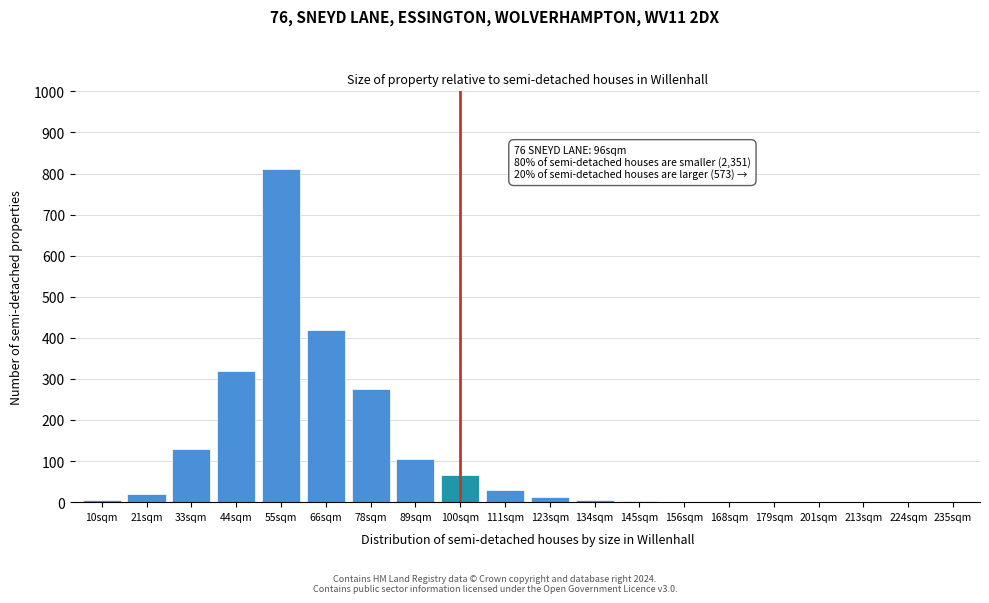

Is it true that the value at 21sqm is 20?

True